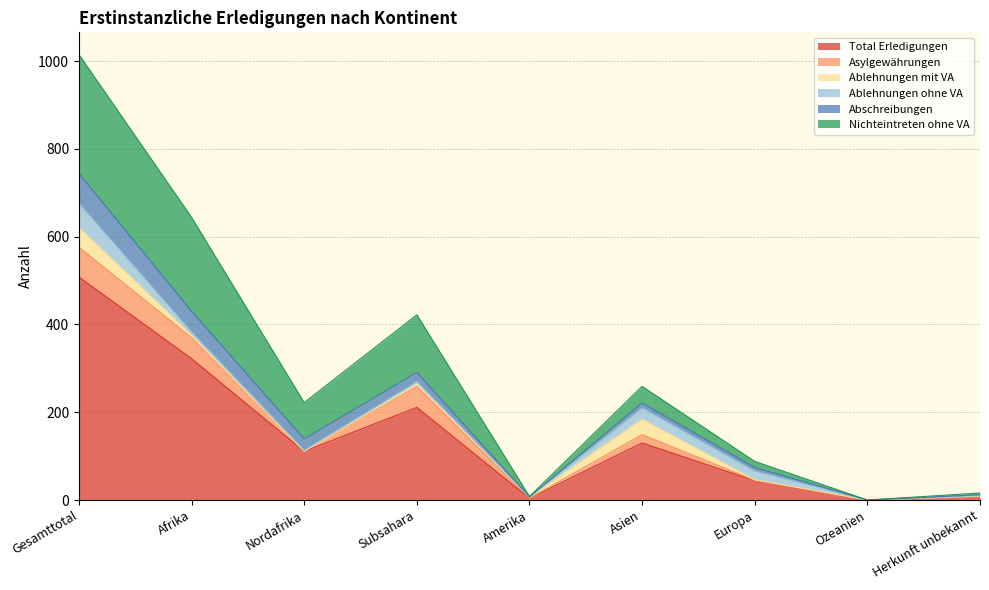

Where is the first local minimum for Total Erledigungen?

Nordafrika